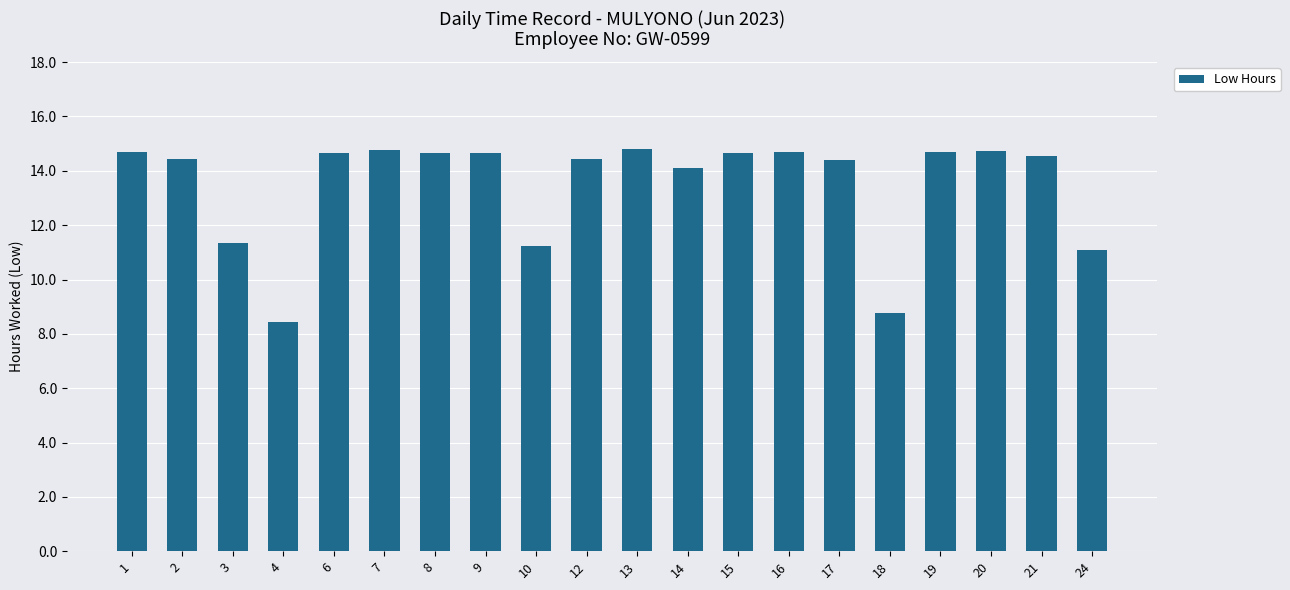

How many distinct data groups are displayed?

1